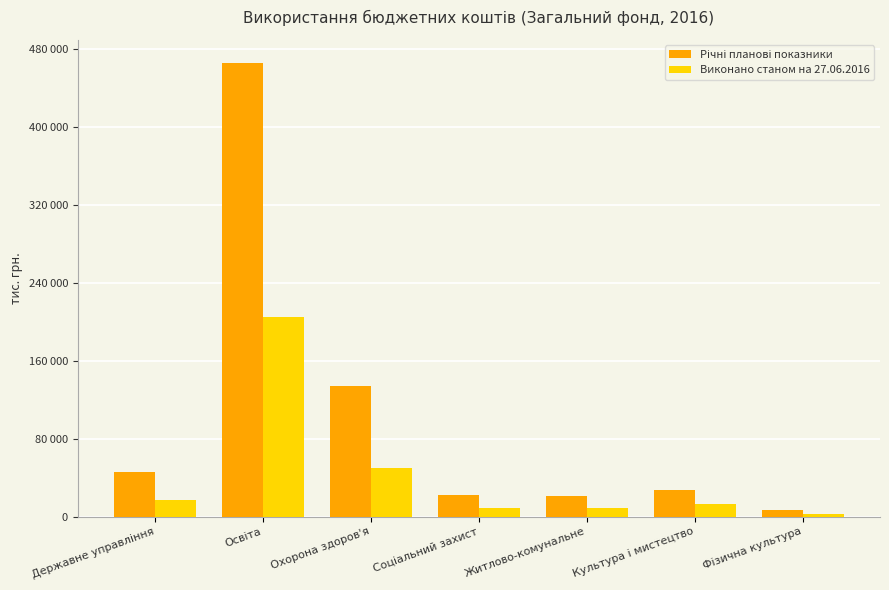

What is the average value of the Річні планові показники series?

103470.9